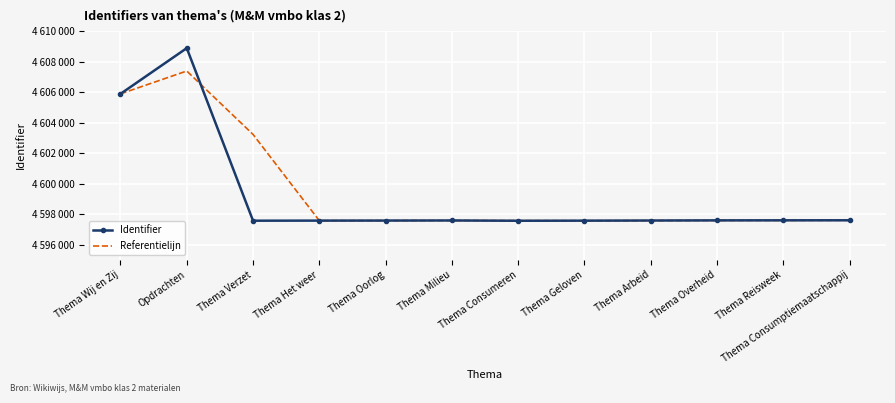

What position from the left is Thema Consumptiemaatschappij?

12